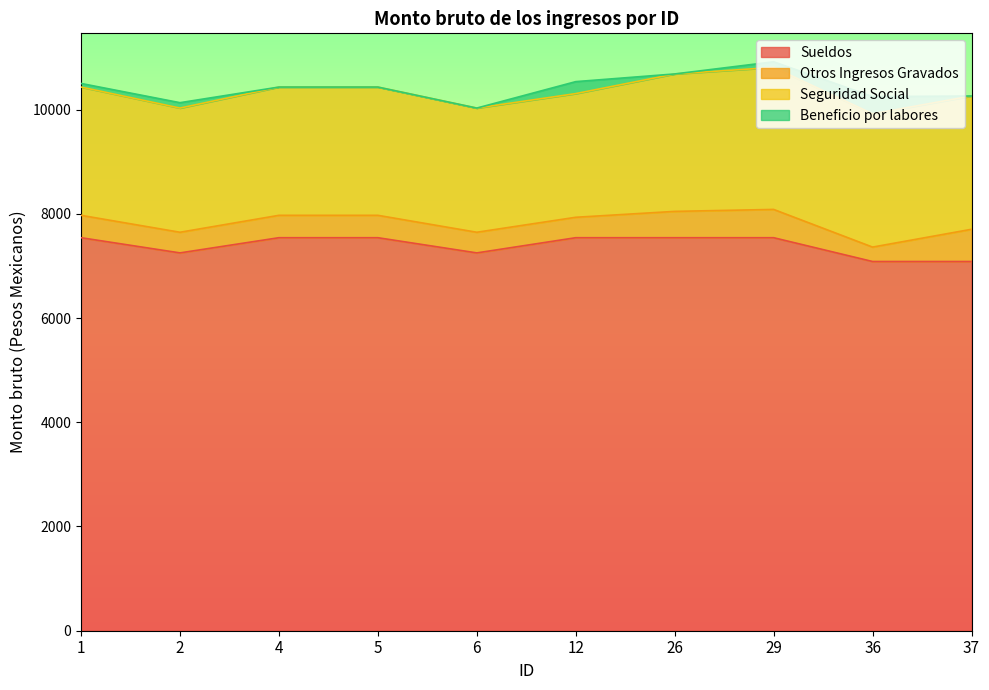

List the labels in order of Sueldos value, largest first.

1, 4, 5, 12, 26, 29, 2, 6, 36, 37